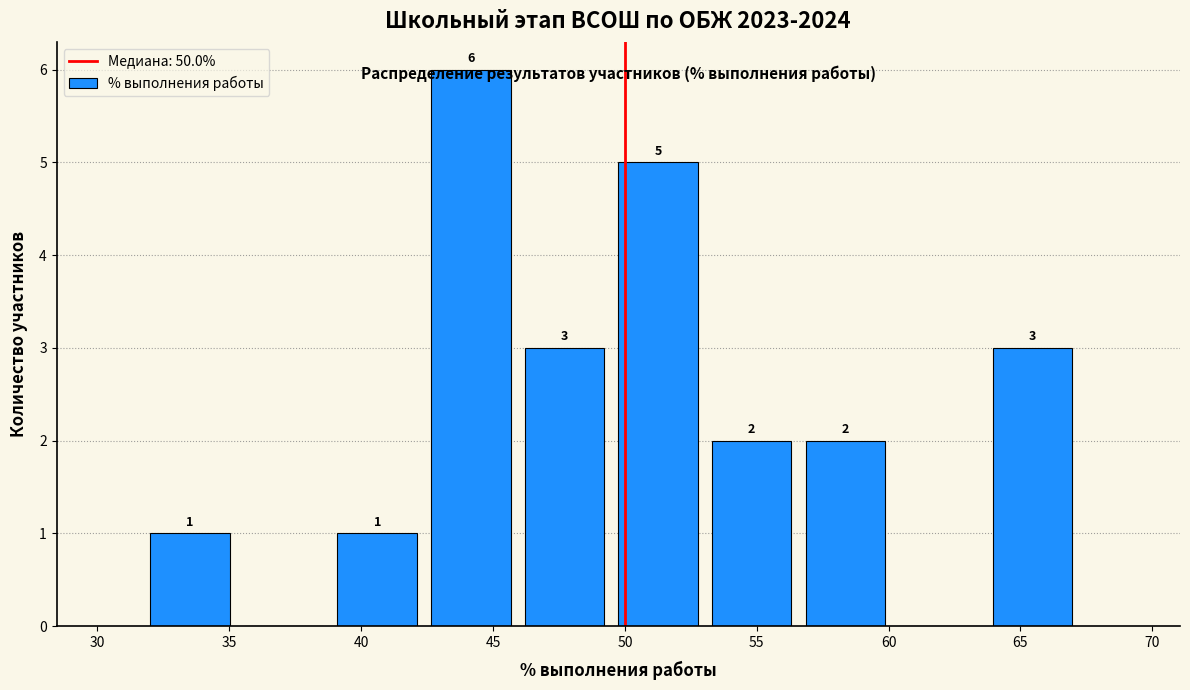

Which range on the x-axis has the tallest bar?

42.65 to 46.20